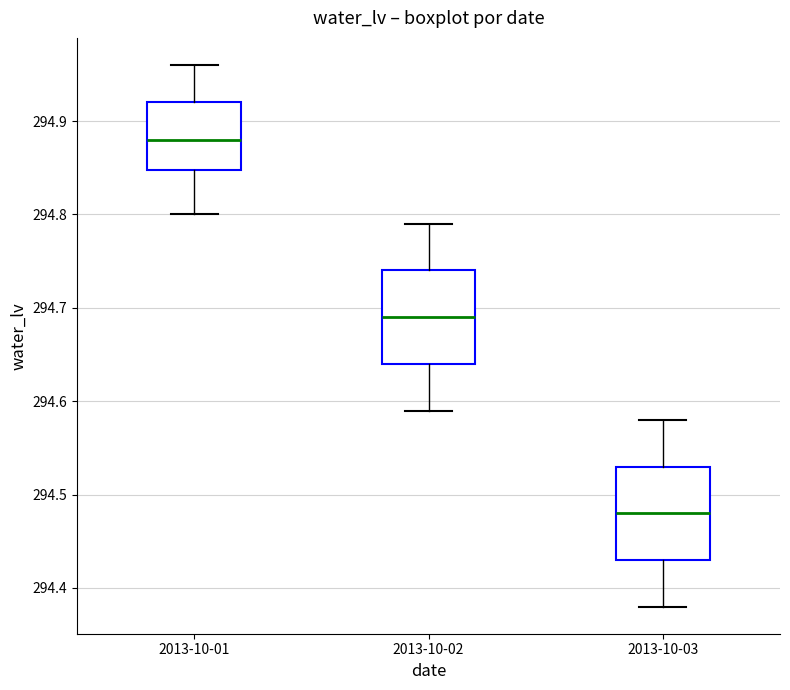

Where does the median line of the box for 2013-10-02 sit on the y-axis? The values are not printed on the chart, so give them approximately, as read against the axis.

294.69